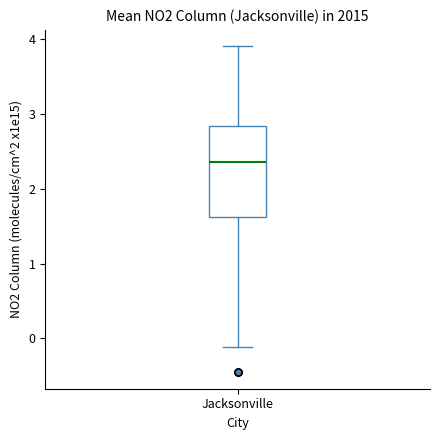

Read this box plot against the y-axis: the position of the median line, the range covered by the box, and the ends of both whiskers. The values are not printed on the chart, so give them approximately, as read against the axis.

median 2.4, box 1.6 to 2.8, whiskers -0.1 to 3.9